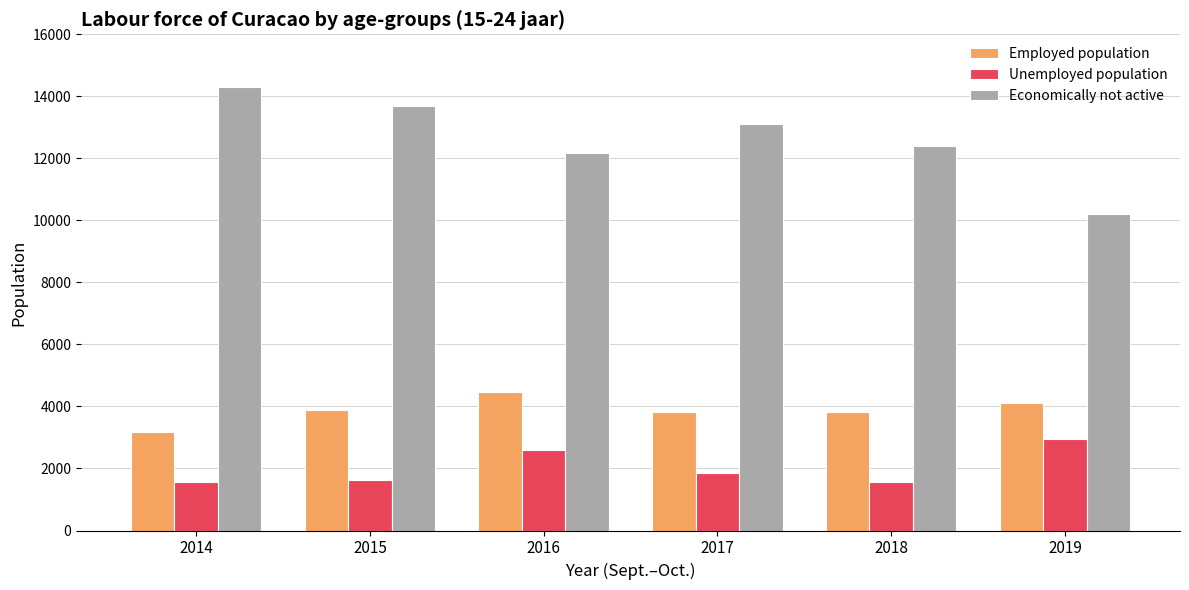

Which series has the largest total across all categories?

Economically not active